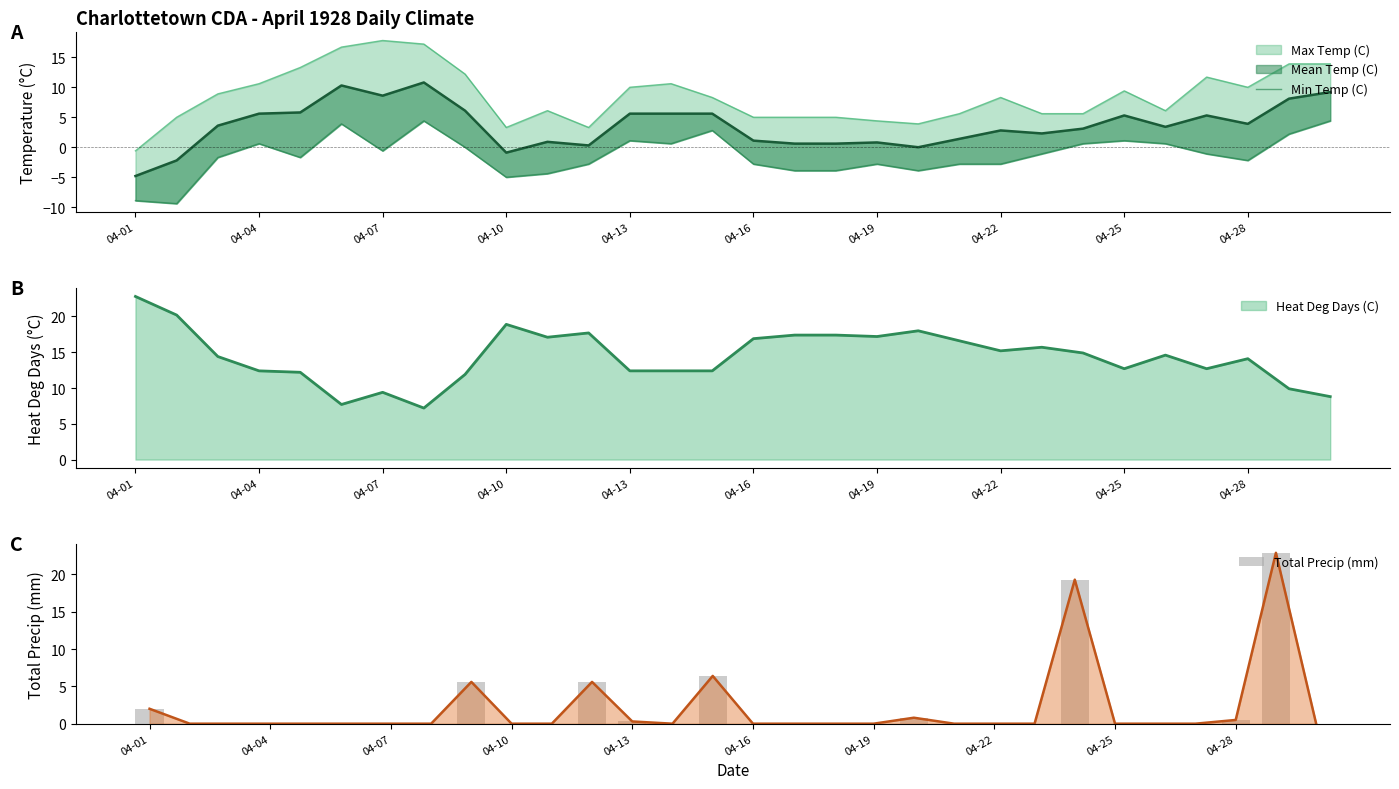

What is the value of the Total Precip (mm) bar at the 13th from the left?

0.3